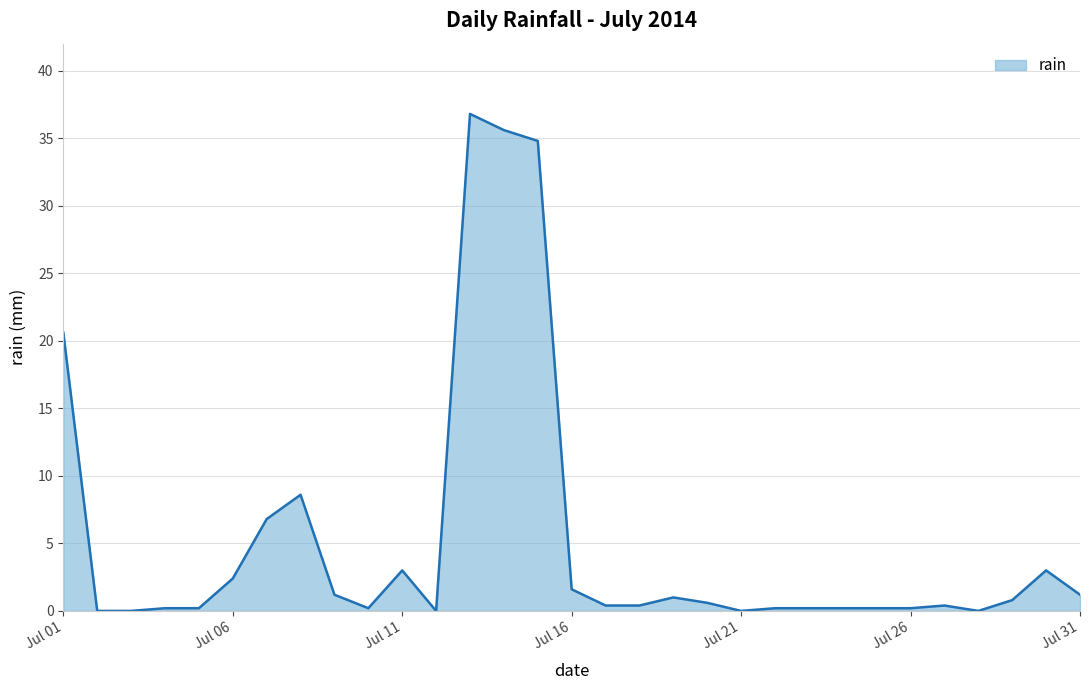

What is the greatest value displayed?

36.8